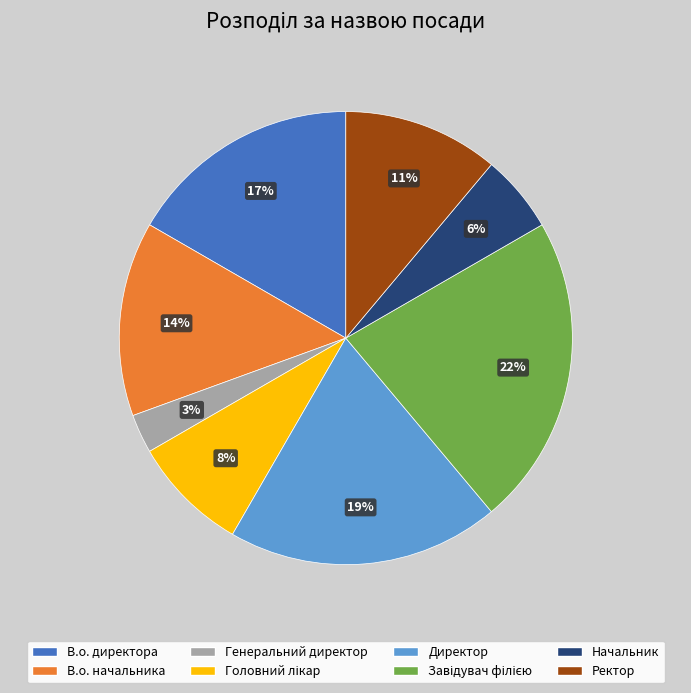

True or false: В.о. директора accounts for 22% of the total.

False